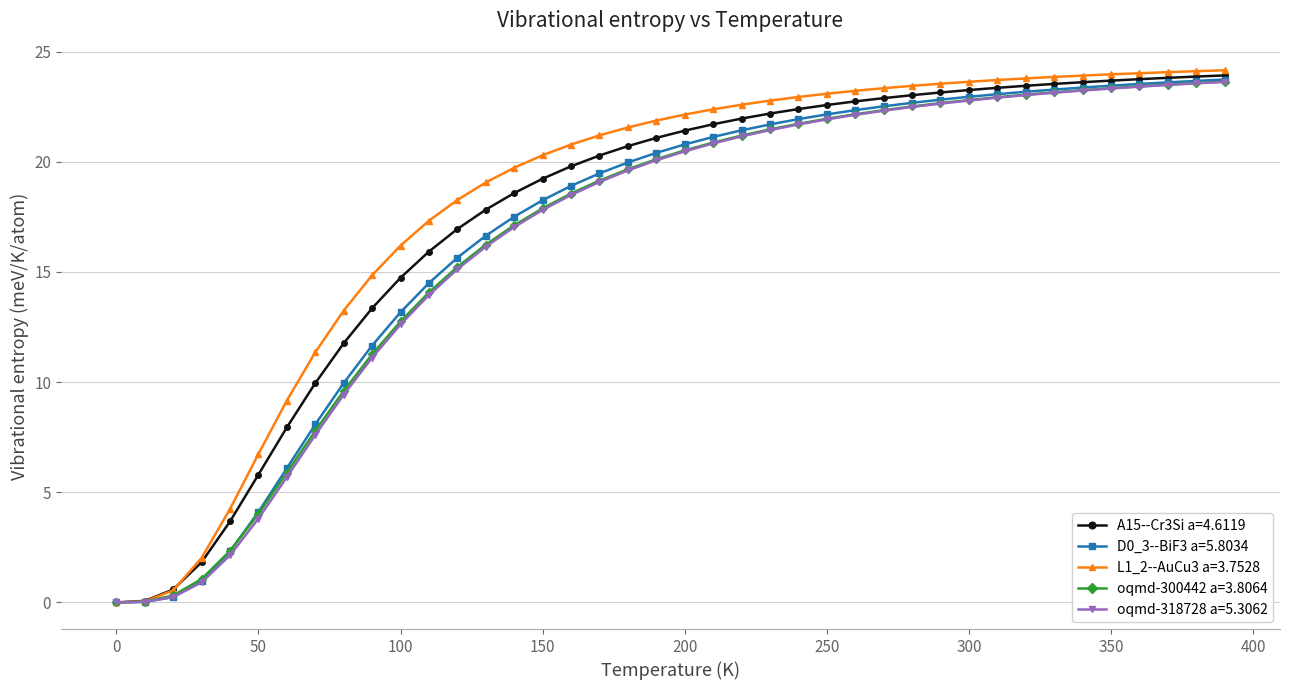

What is the maximum value for A15--Cr3Si a=4.6119?

23.9